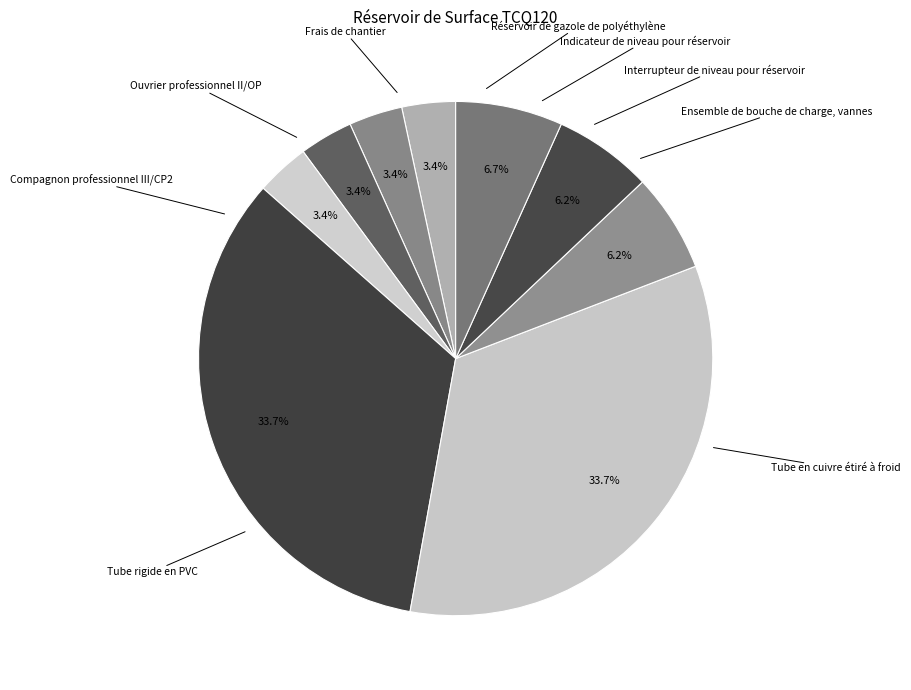

Count the number of slices in the pie.

9